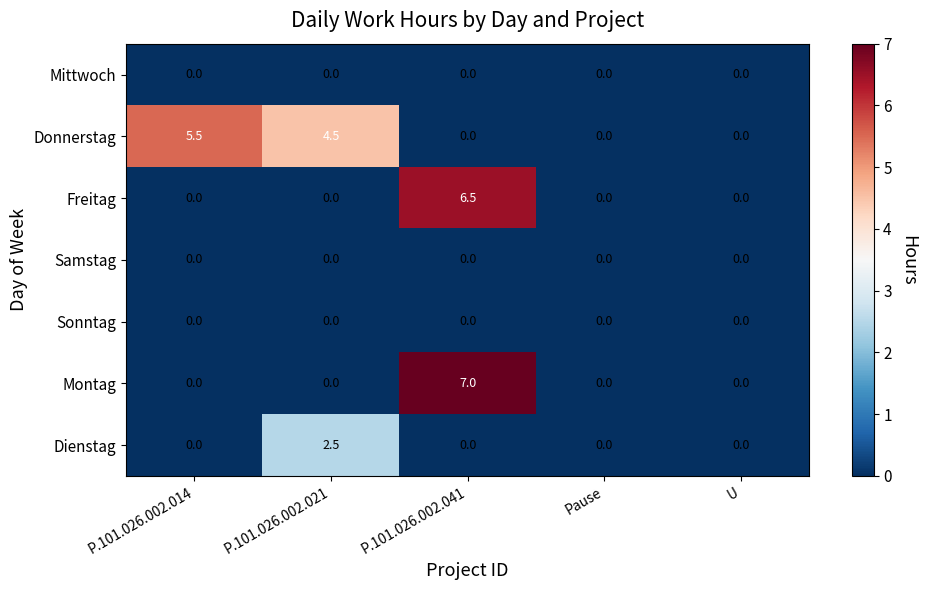

What is the maximum value shown in the chart?

7.0